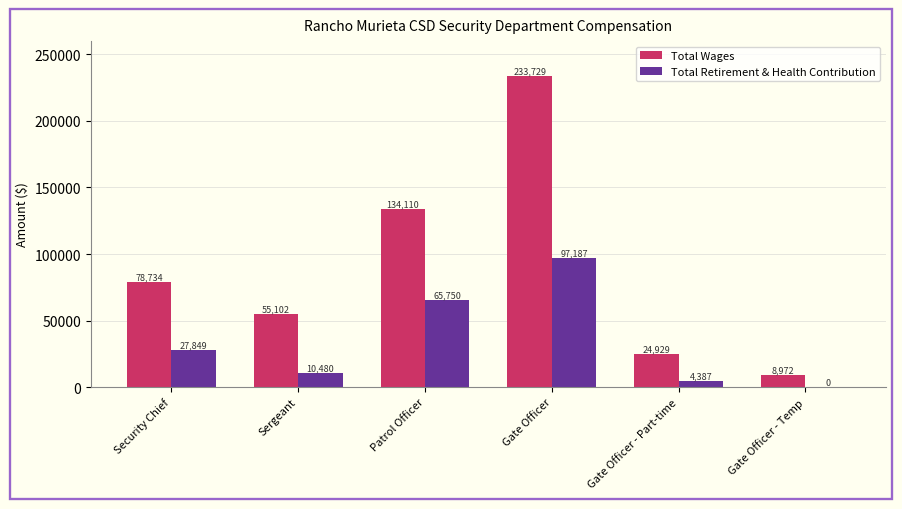

What value does the Total Wages series have at Gate Officer - Temp, to the nearest 10?

8970